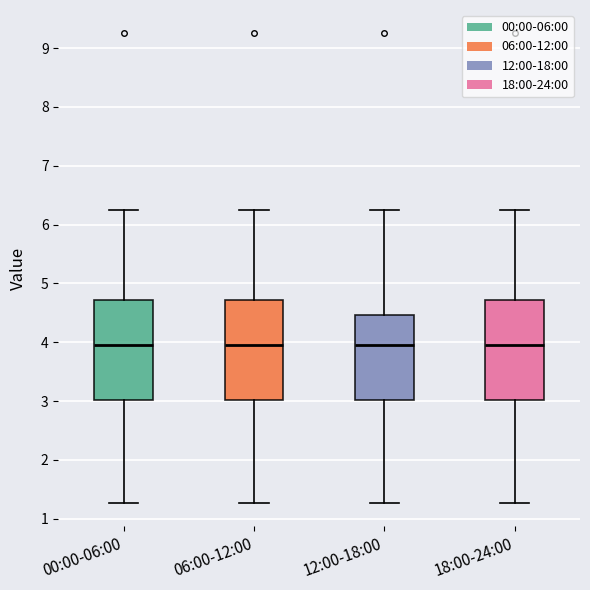

Where is the lower edge of the box for 12:00-18:00 on the y-axis? The values are not printed on the chart, so give them approximately, as read against the axis.

3.0